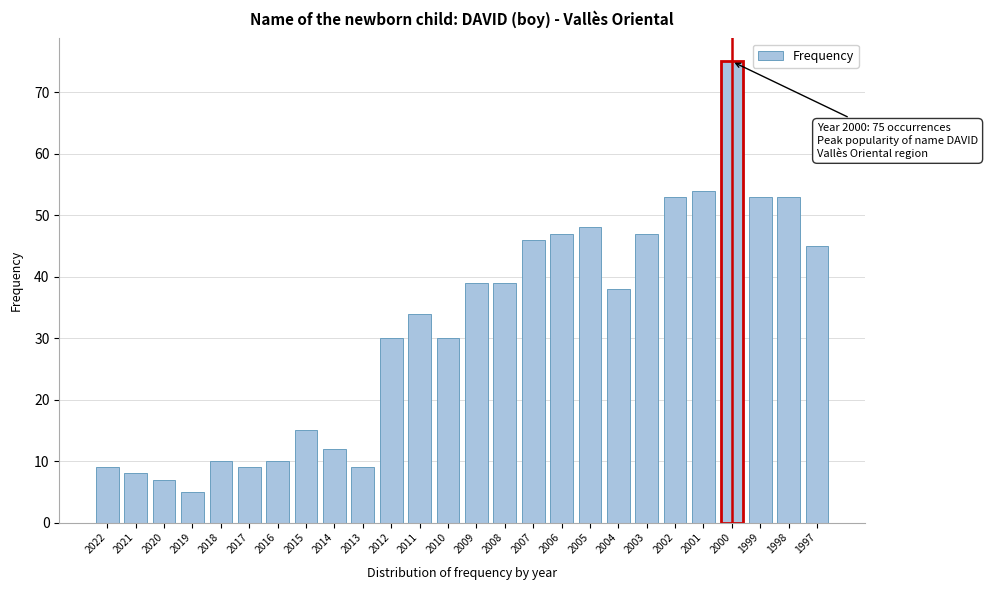

Reading right to left, extract all data points from this chart.

1997=45	1998=53	1999=53	2000=75	2001=54	2002=53	2003=47	2004=38	2005=48	2006=47	2007=46	2008=39	2009=39	2010=30	2011=34	2012=30	2013=9	2014=12	2015=15	2016=10	2017=9	2018=10	2019=5	2020=7	2021=8	2022=9